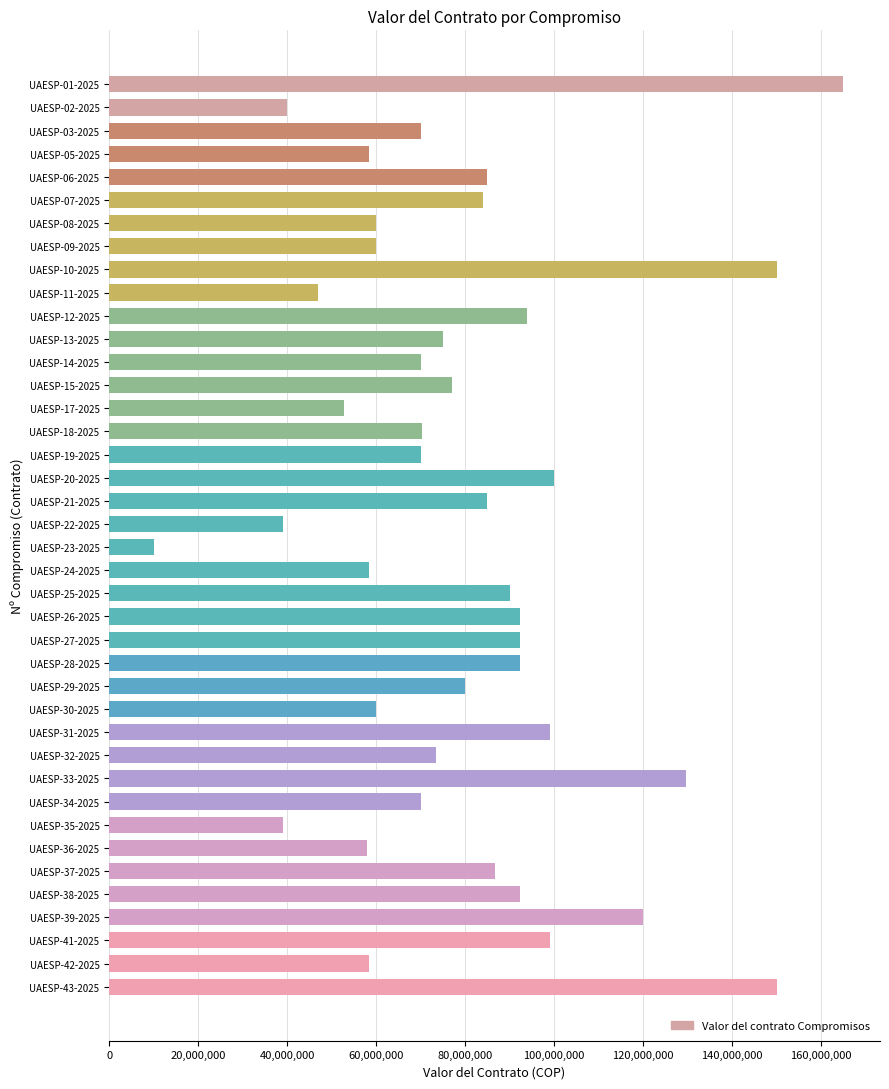

True or false: the data shows 92400000 at UAESP-27-2025.

True